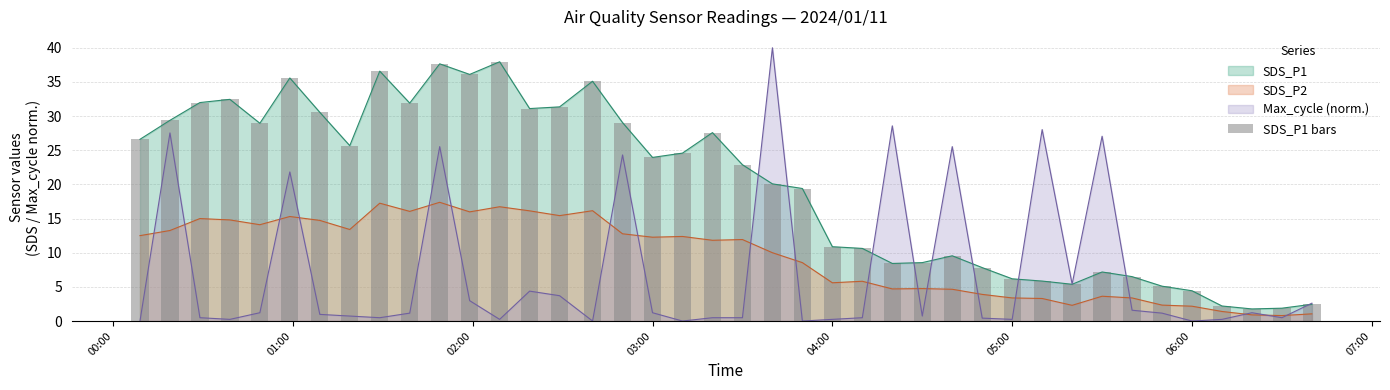

What is the lowest value of the SDS_P1 series?

1.8